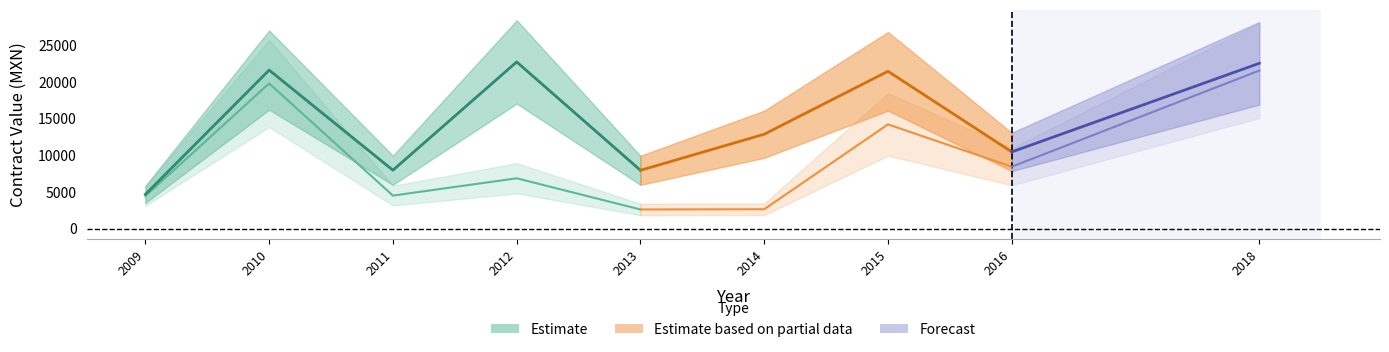

True or false: awards.value.amount and contracts.items.valueMxIMSS intersect in this chart.

False